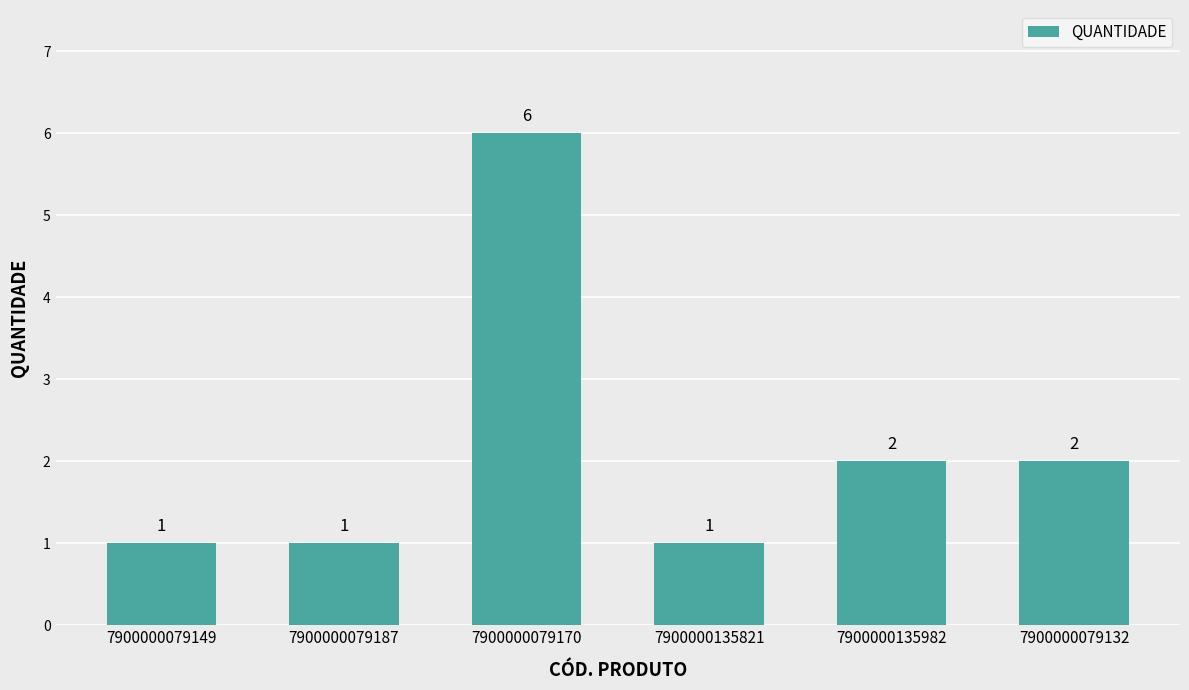

Approximately how many times larger is the value at 7900000135982 compared to 7900000079187?

2.0